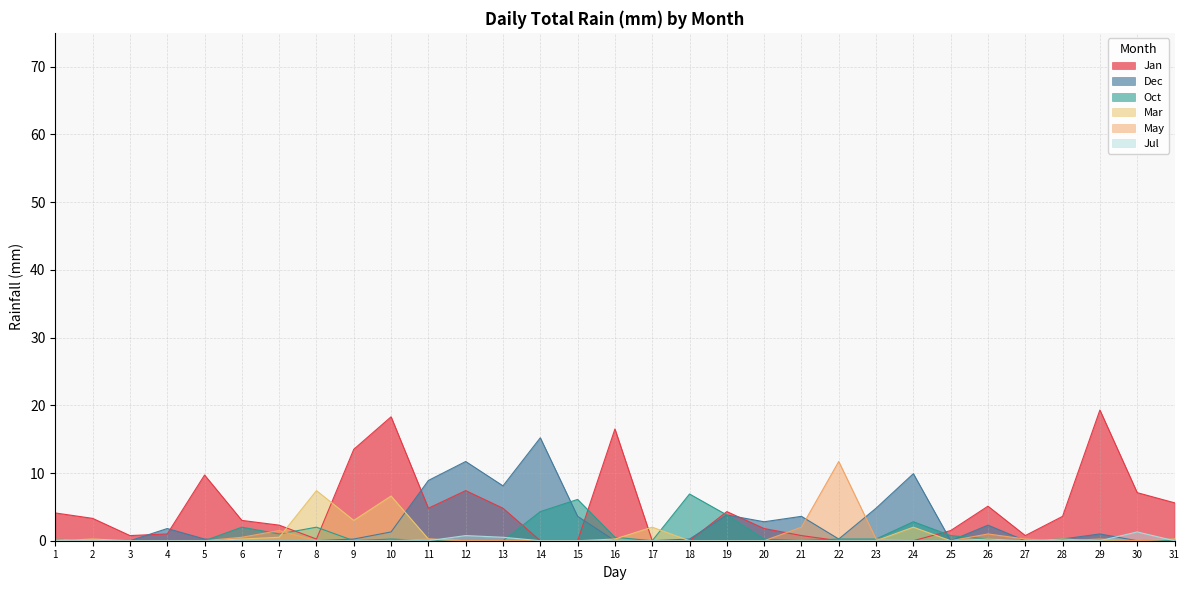

Between 5 and 24, which series saw the biggest shift?

Jan